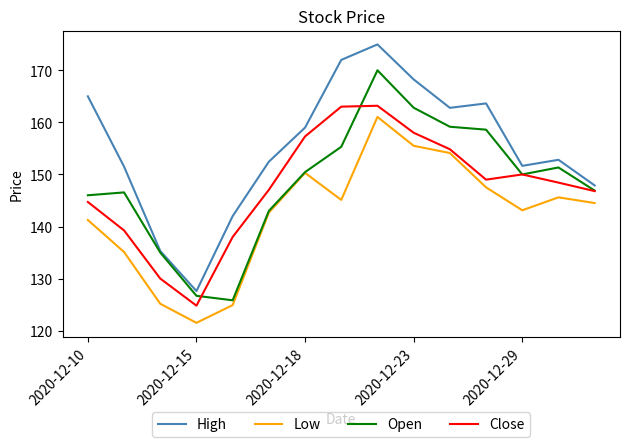

True or false: Low and High cross at least once.

False